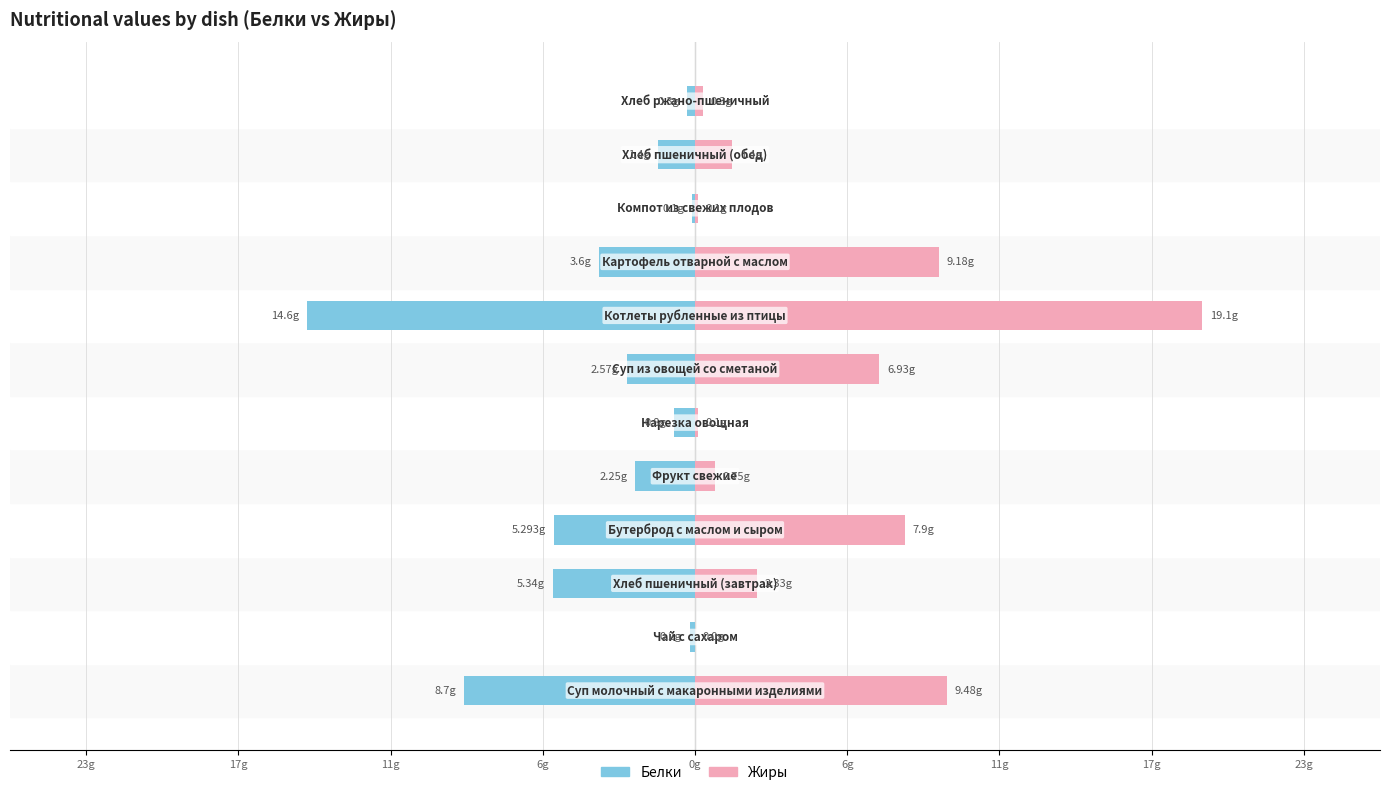

Are the bars horizontal?

Yes